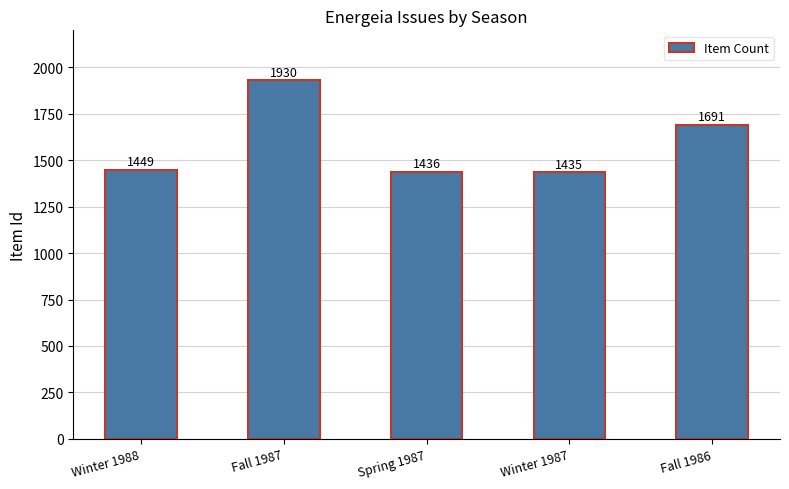

Reading left to right, list all the values displayed in this chart.

1449	1930	1436	1435	1691